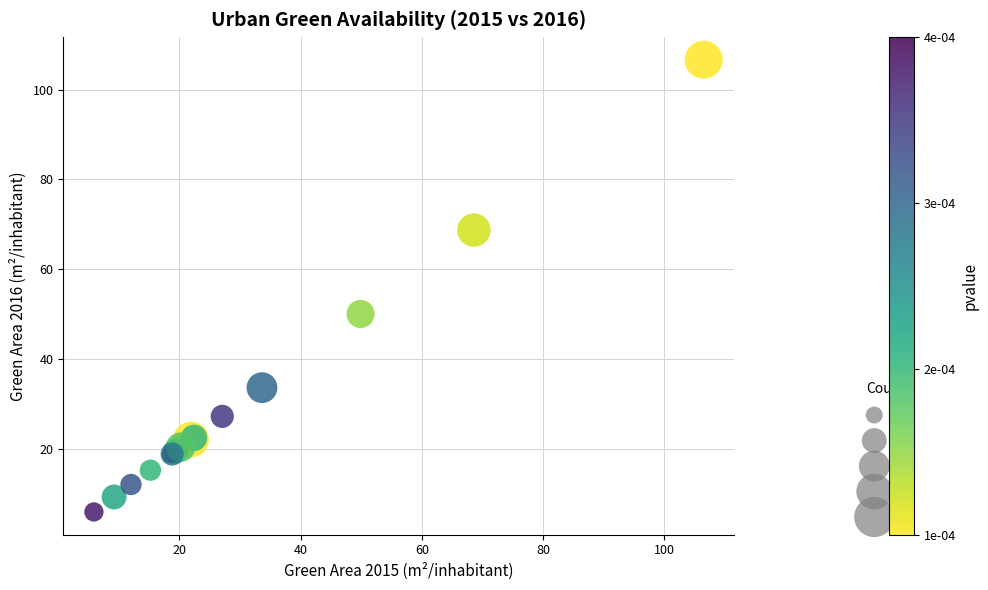

What Y value in the scatter plot is closest to 56?

50.0